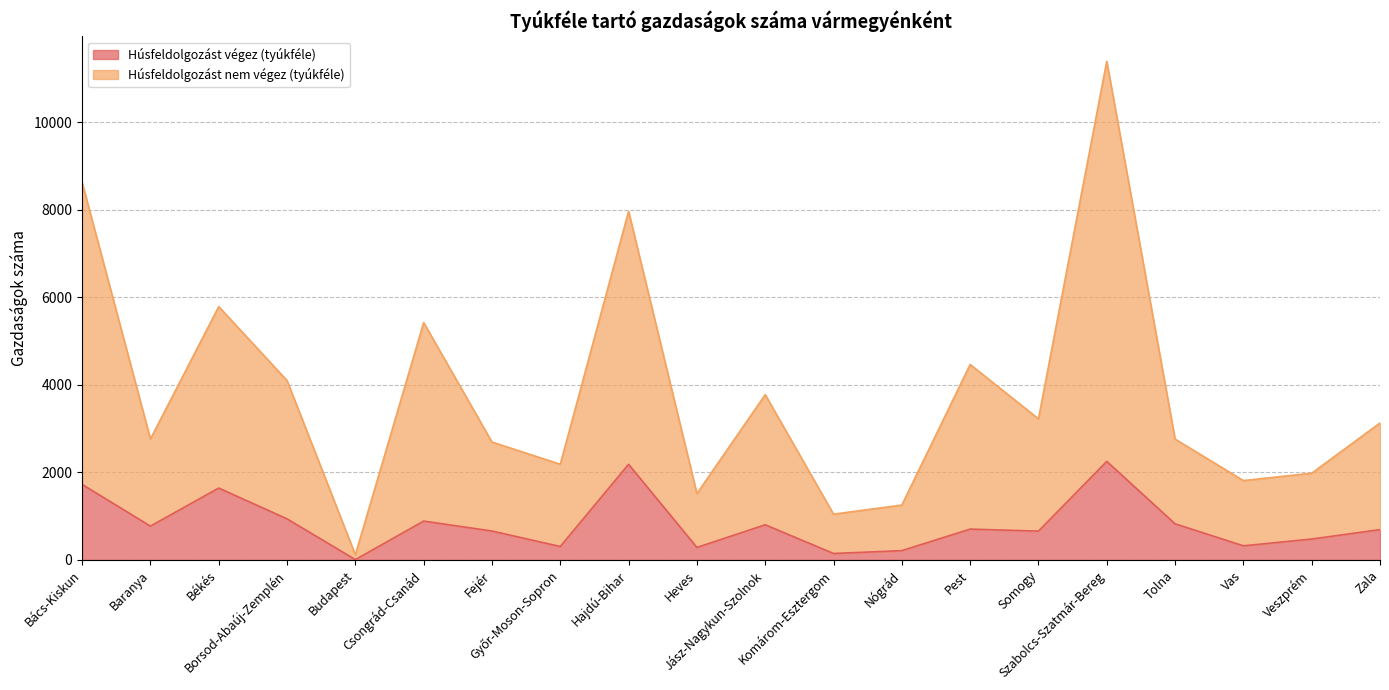

What is the difference between the second highest and second lowest values in the Húsfeldolgozást nem végez (tyúkféle) series?

7580